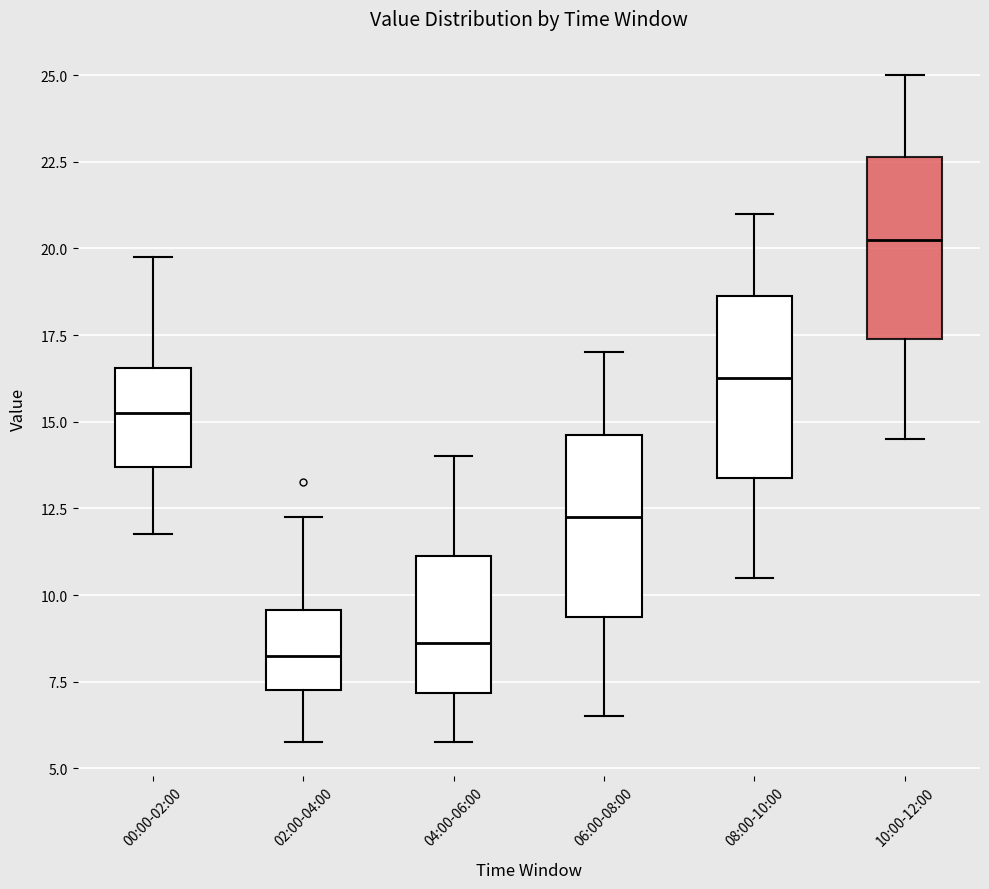

Reading left to right, read every box against the y-axis: the position of its median line, the range the box covers, and the ends of its whiskers. The values are not printed on the chart, so give them approximately, as read against the axis.

00:00-02:00: median 15.5, box 13.5 to 16.5, whiskers 12.0 to 20.0
02:00-04:00: median 8.5, box 7.5 to 9.5, whiskers 6.0 to 12.5
04:00-06:00: median 8.5, box 7.0 to 11.0, whiskers 6.0 to 14.0
06:00-08:00: median 12.5, box 9.5 to 14.5, whiskers 6.5 to 17.0
08:00-10:00: median 16.5, box 13.5 to 18.5, whiskers 10.5 to 21.0
10:00-12:00: median 20.5, box 17.5 to 22.5, whiskers 14.5 to 25.0